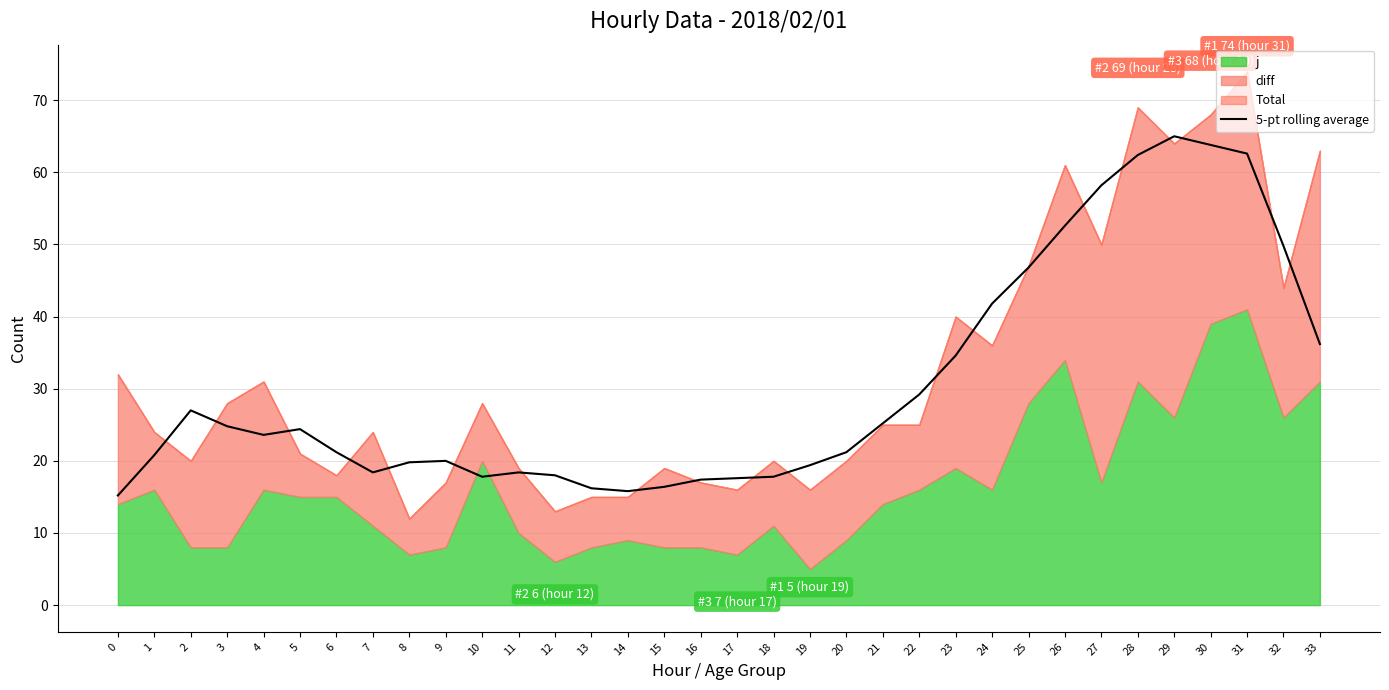

How many lines are shown in the chart?

1